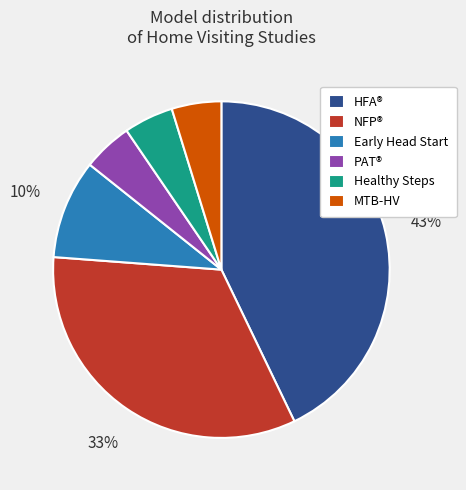

To the nearest percent, what is the average slice percentage?

17%